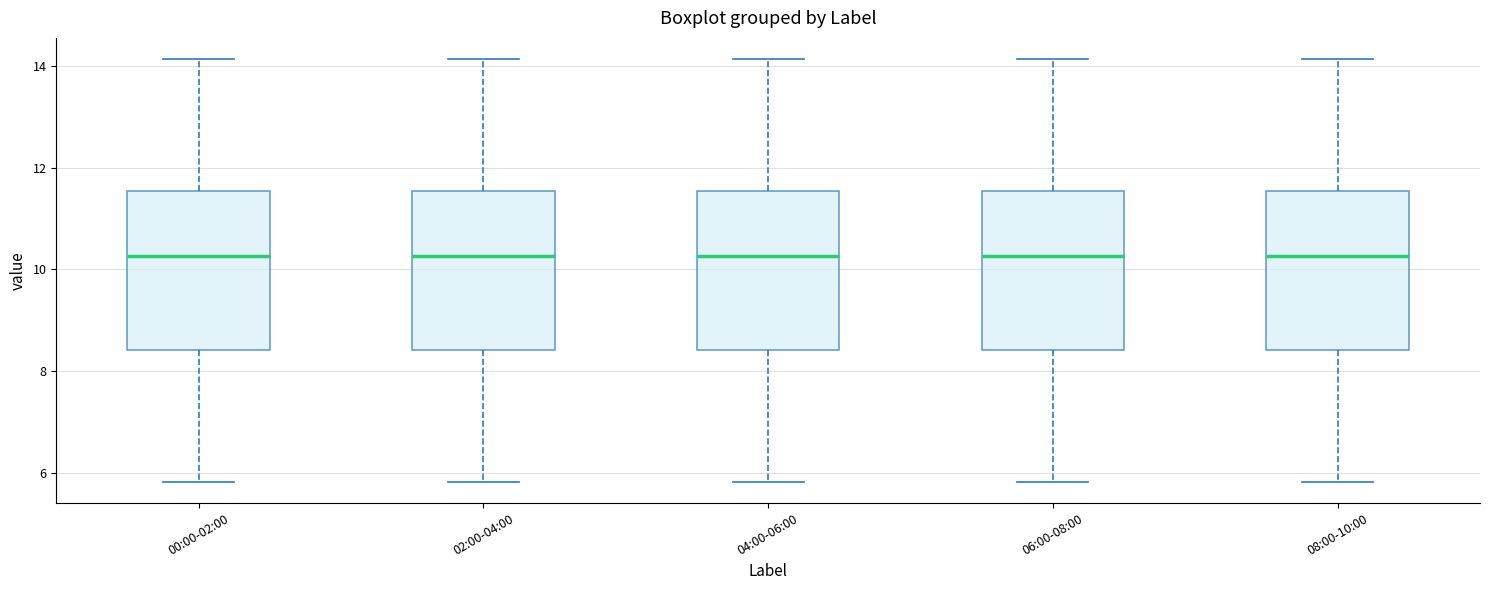

Reading left to right, transcribe this box plot: for each box, give where its median line is, the range the box spans, and where its two whiskers end, as read against the y-axis. The values are not printed on the chart, so give them approximately, as read against the axis.

00:00-02:00: median 10.2, box 8.4 to 11.6, whiskers 5.8 to 14.2
02:00-04:00: median 10.2, box 8.4 to 11.6, whiskers 5.8 to 14.2
04:00-06:00: median 10.2, box 8.4 to 11.6, whiskers 5.8 to 14.2
06:00-08:00: median 10.2, box 8.4 to 11.6, whiskers 5.8 to 14.2
08:00-10:00: median 10.2, box 8.4 to 11.6, whiskers 5.8 to 14.2